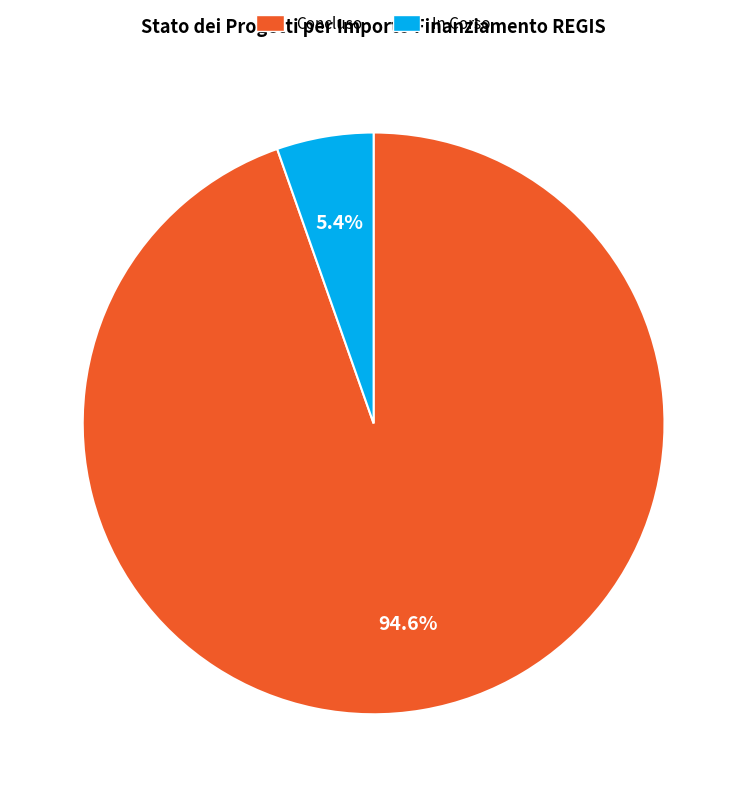

Count the number of slices in the pie.

2